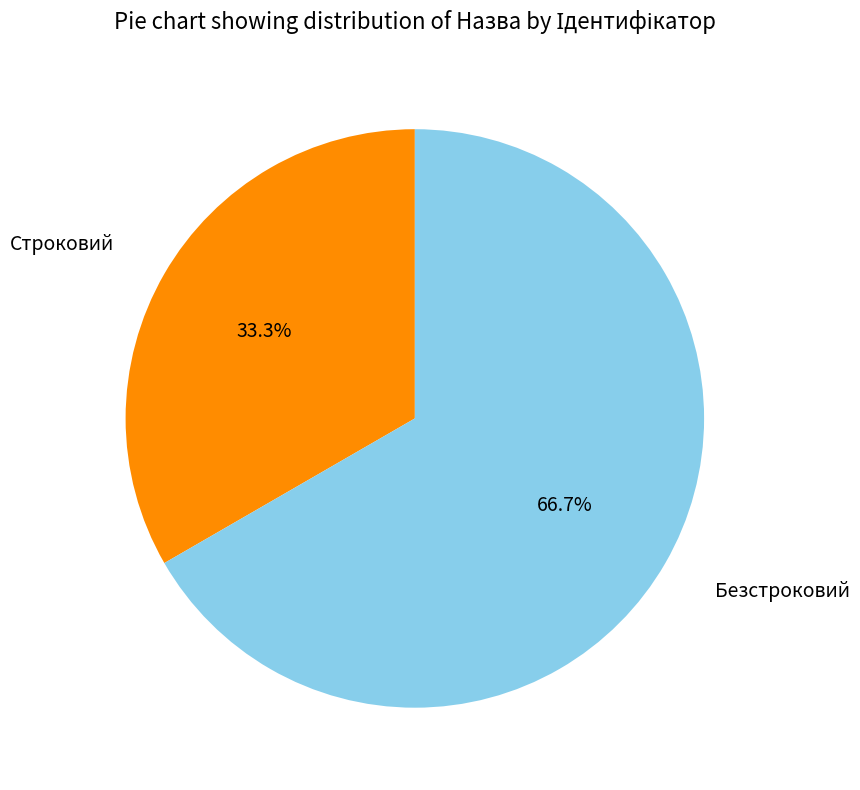

Is there a majority slice in this chart?

Yes